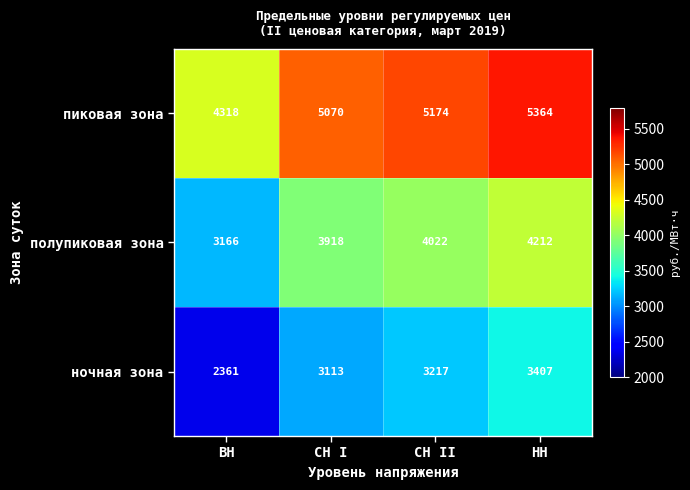

Reading left to right, what are all the values shown in this chart?

пиковая зона: ВН=4318	СН I=5070	СН II=5174	НН=5364
полупиковая зона: ВН=3166	СН I=3918	СН II=4022	НН=4212
ночная зона: ВН=2361	СН I=3113	СН II=3217	НН=3407